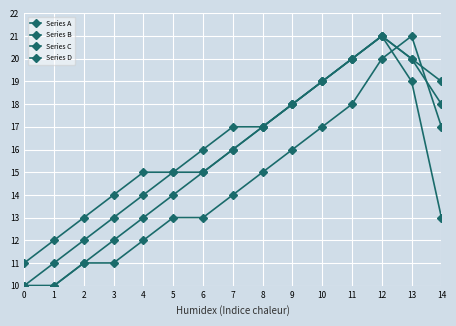

Which series has the widest spread of values?

Series A